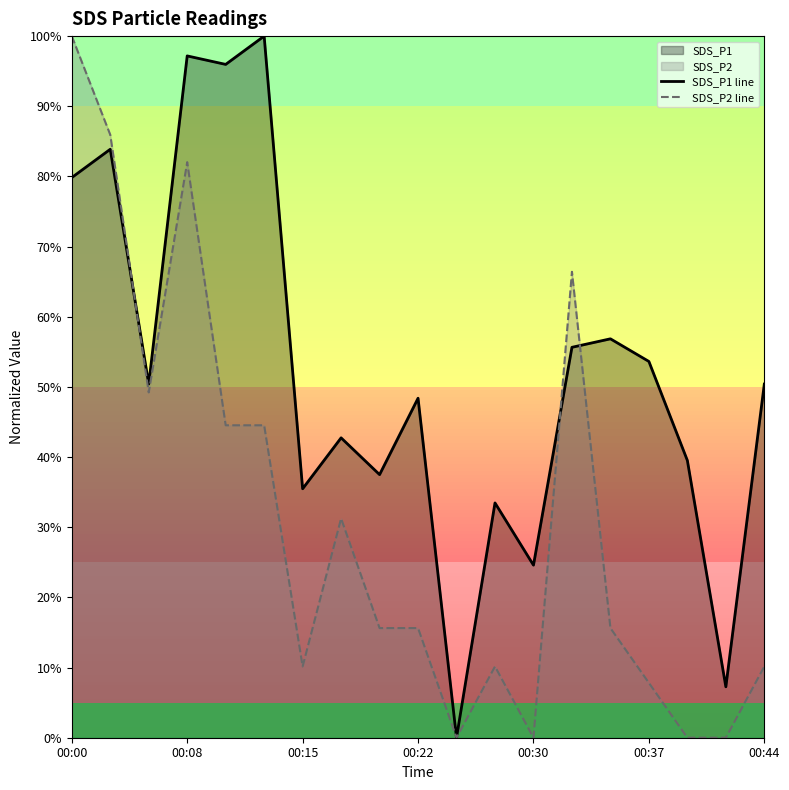

How many values in SDS_P2 line are above zero?

15